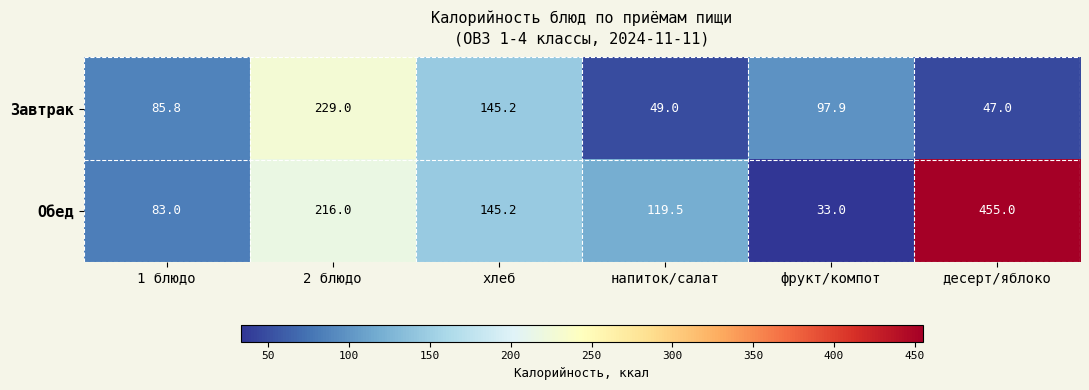

Which series changed the most between напиток/салат and фрукт/компот?

Обед